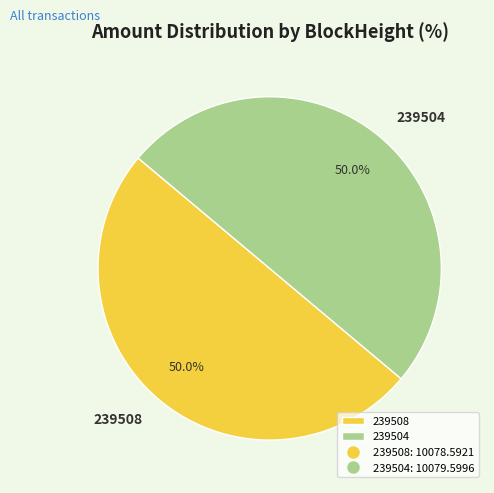

What percentage is NOT represented by 239508?

50.0%